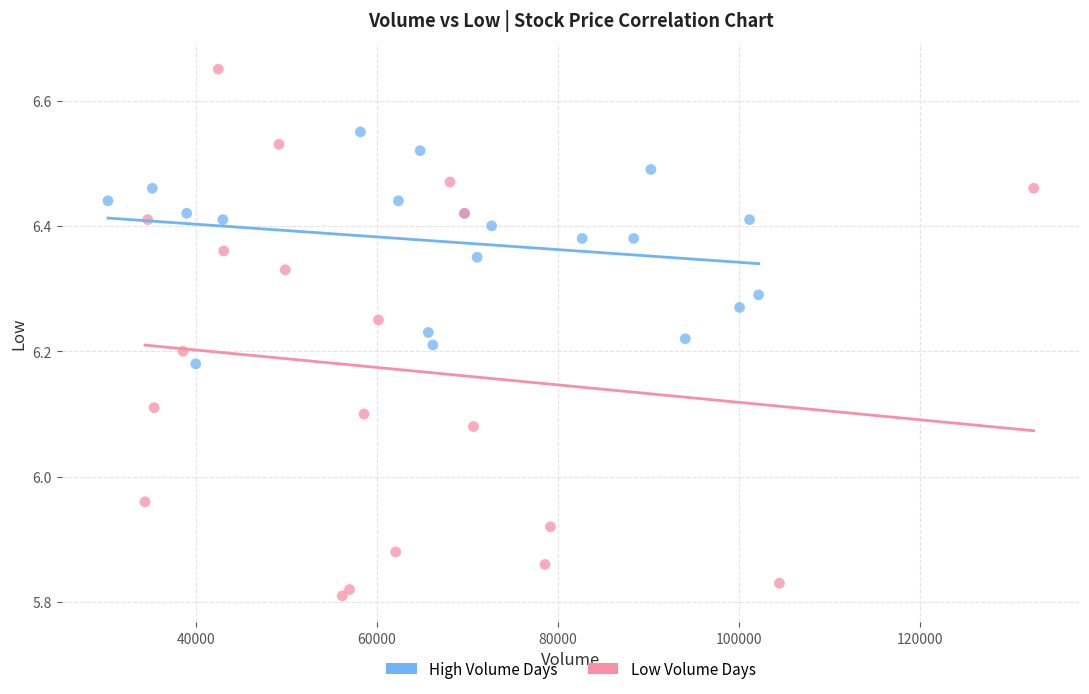

Which series reaches the maximum Y coordinate?

Low Volume Days